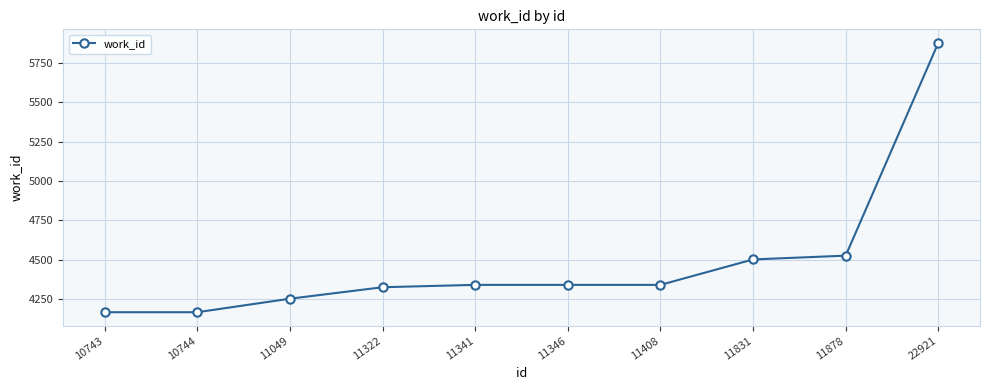

What is the approximate value at 11831, to the nearest 10?

4500